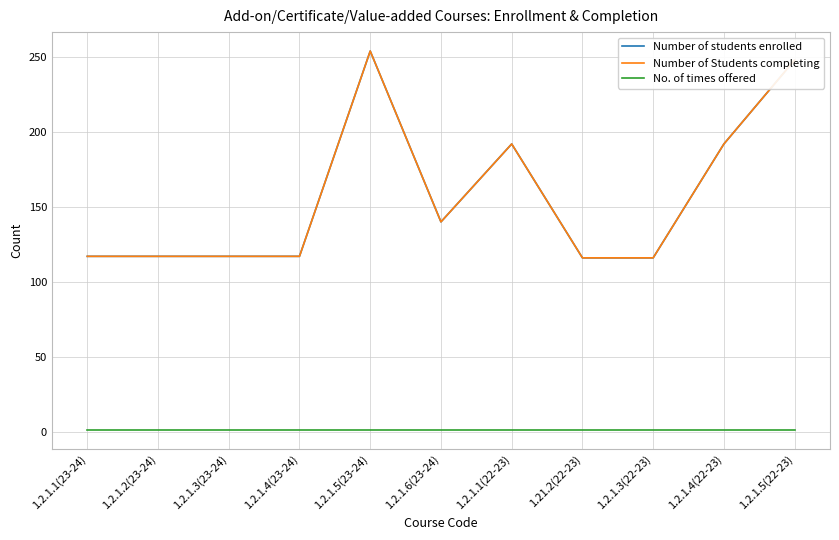

Which series has the largest total across all categories?

Number of students enrolled